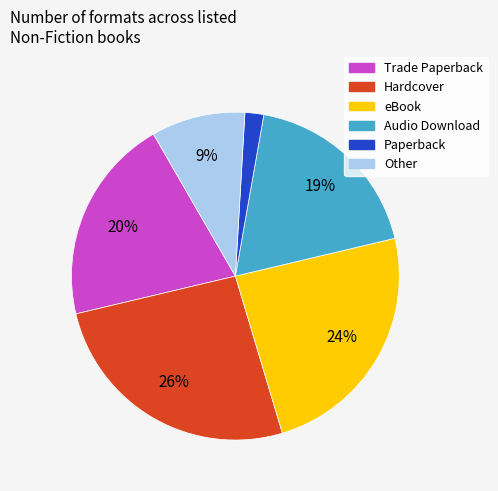

To the nearest percent, what is the difference between the largest and smallest slice percentages?

24%